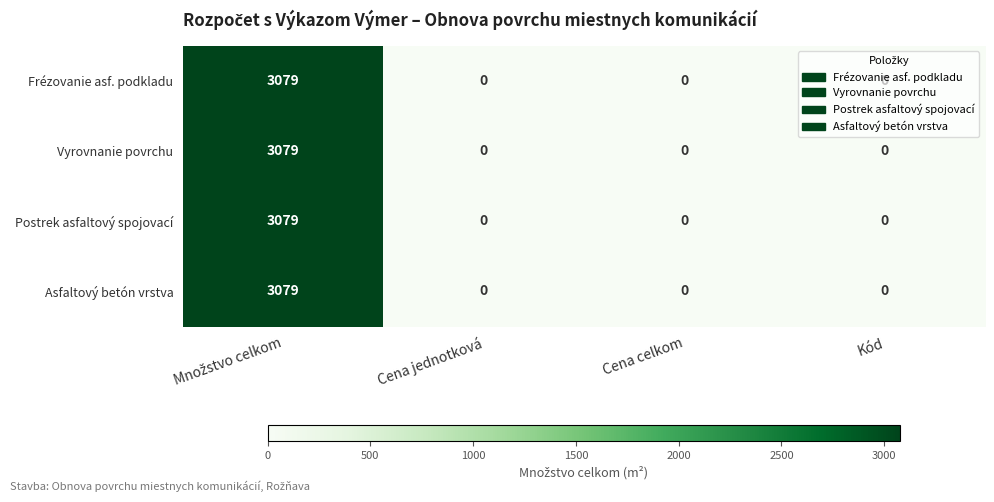

What is the sum of all Frézovanie asf. podkladu values?

3079